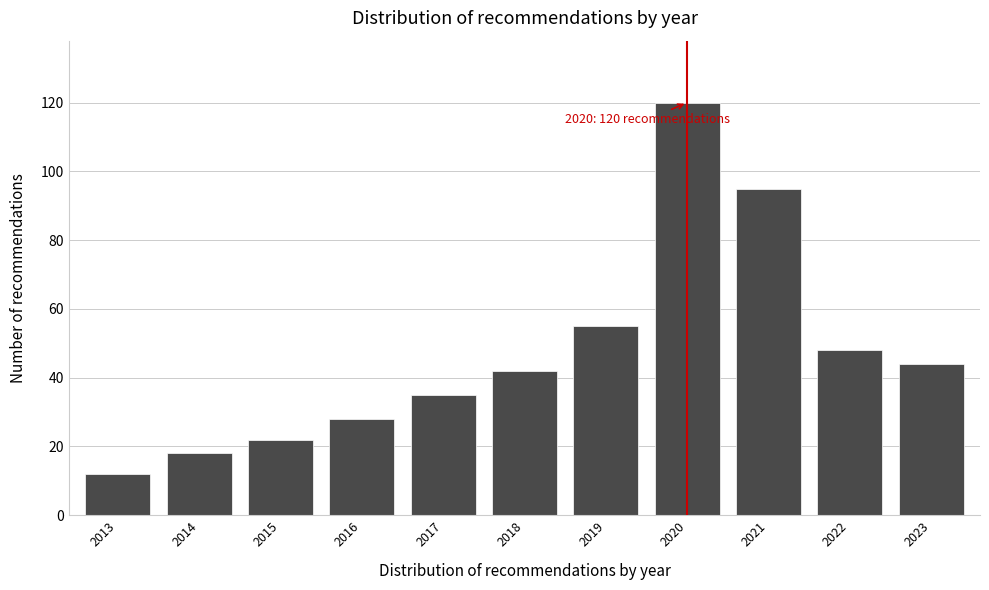

Reading right to left, what are all the values shown in this chart?

44	48	95	120	55	42	35	28	22	18	12